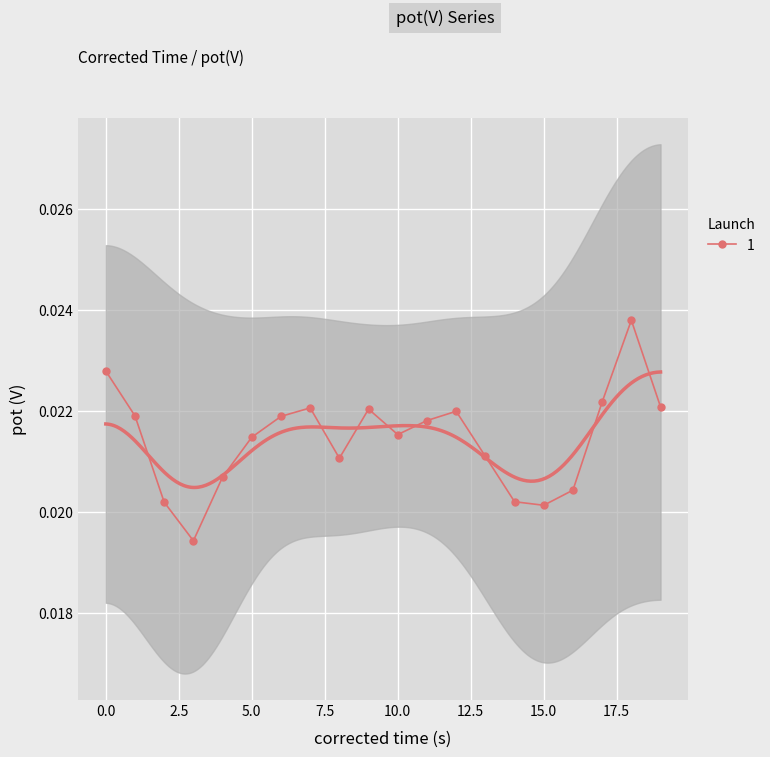

Count the values in the range 0 to 1.

20